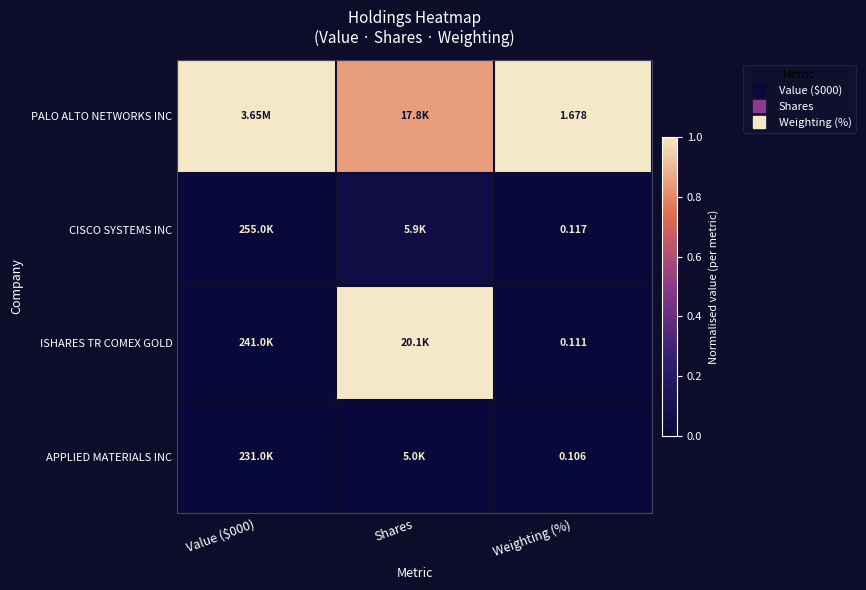

Which category has the highest value across all series?

Value ($000)